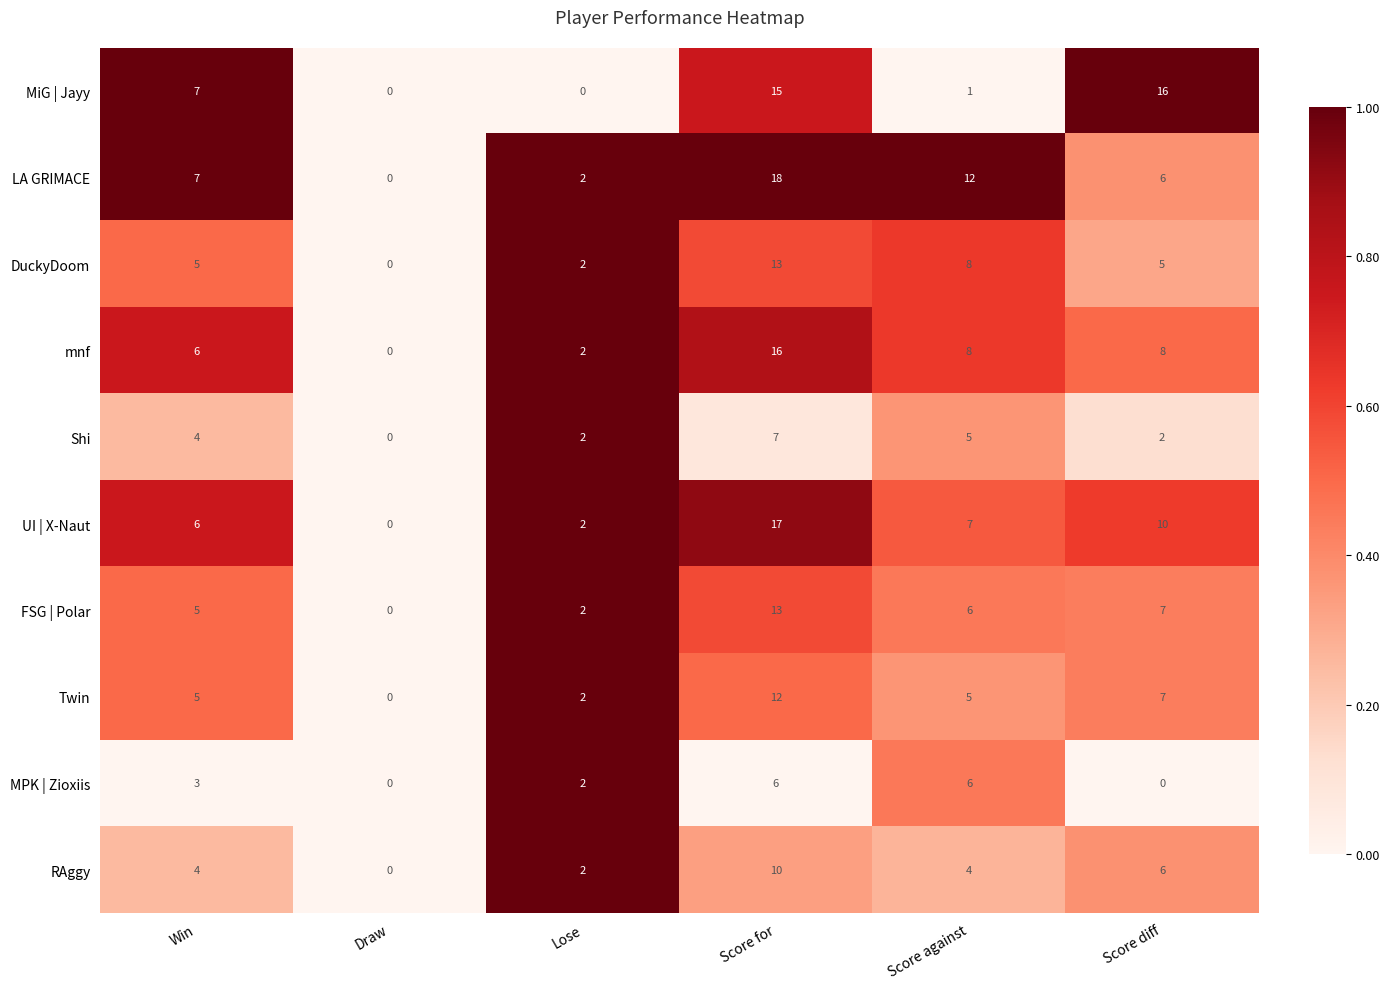

At which label does mnf first exceed 8?

Score for